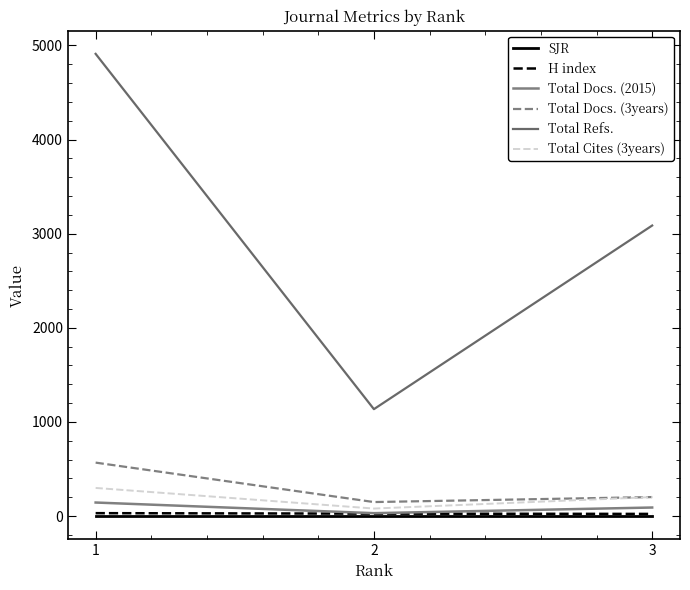

What is the value of the Total Cites (3years) point at the 1st from the left?

299